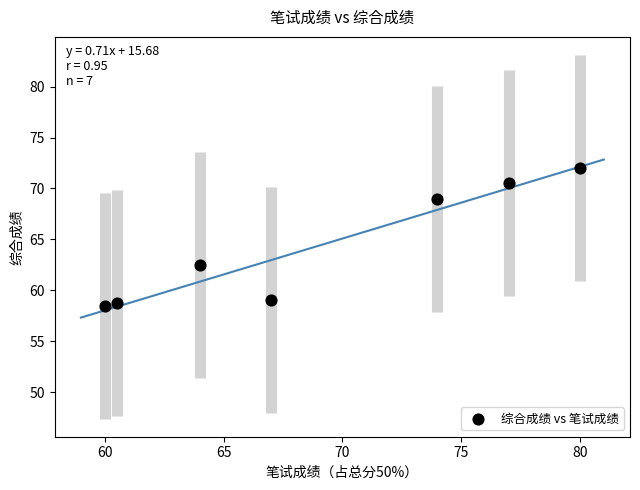

What Y value in the scatter plot is closest to 65?

62.5